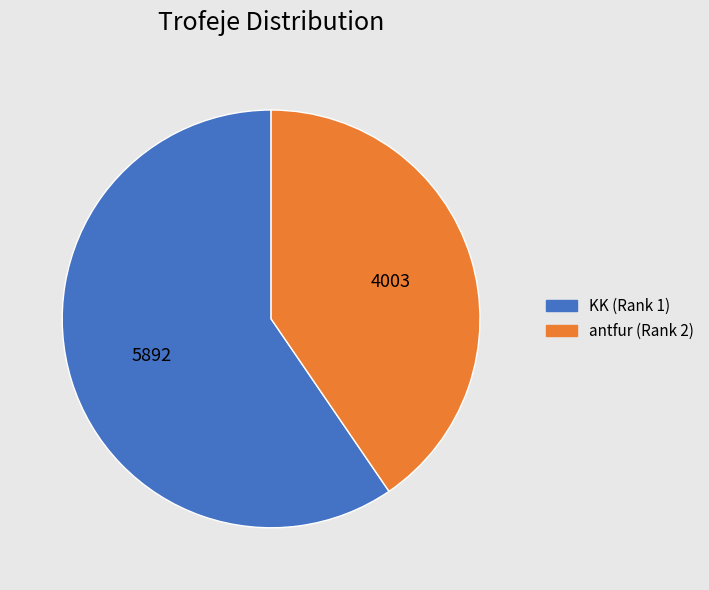

Is it true that antfur (Rank 2) is 40% of the pie?

True